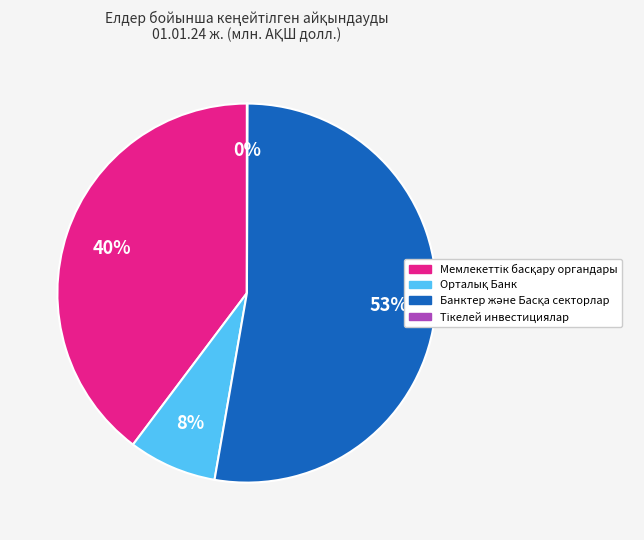

Does any single category account for the majority?

Yes